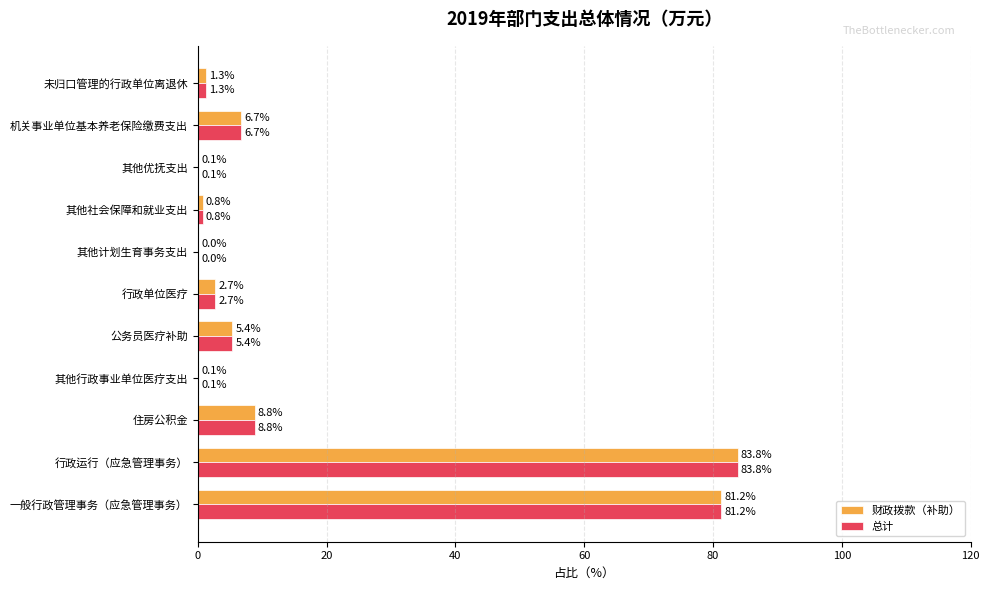

What is the sum of all 财政拨款（补助） values?

190.9